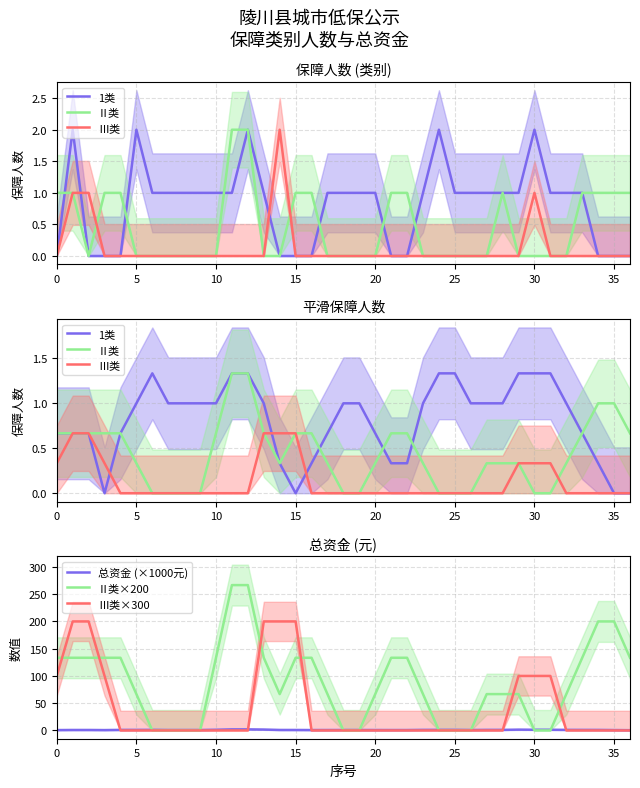

True or false: 总资金 (×1000元) has a value of 1.2 at 10.

True